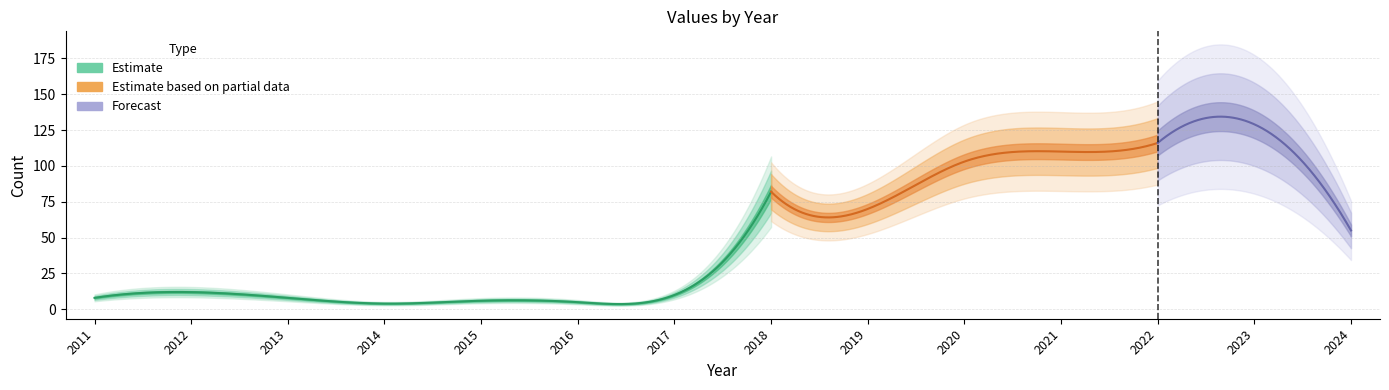

Is this an area chart (filled region under the line)?

No